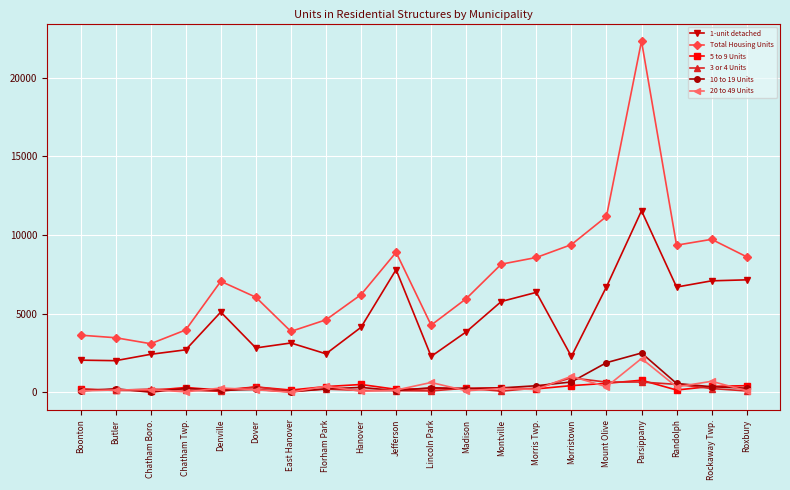

Which series has the largest range (max minus min)?

Total Housing Units